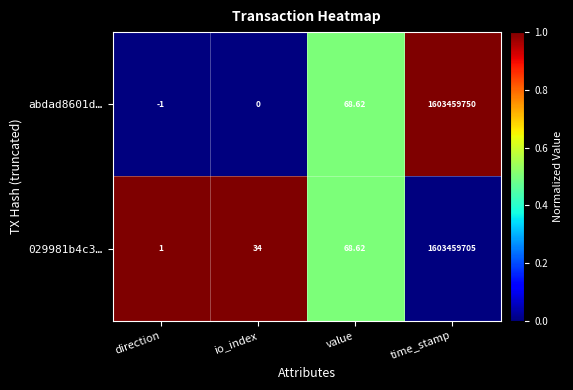

Is the value of abdad8601d… at io_index greater than the value of 029981b4c3… at direction?

No